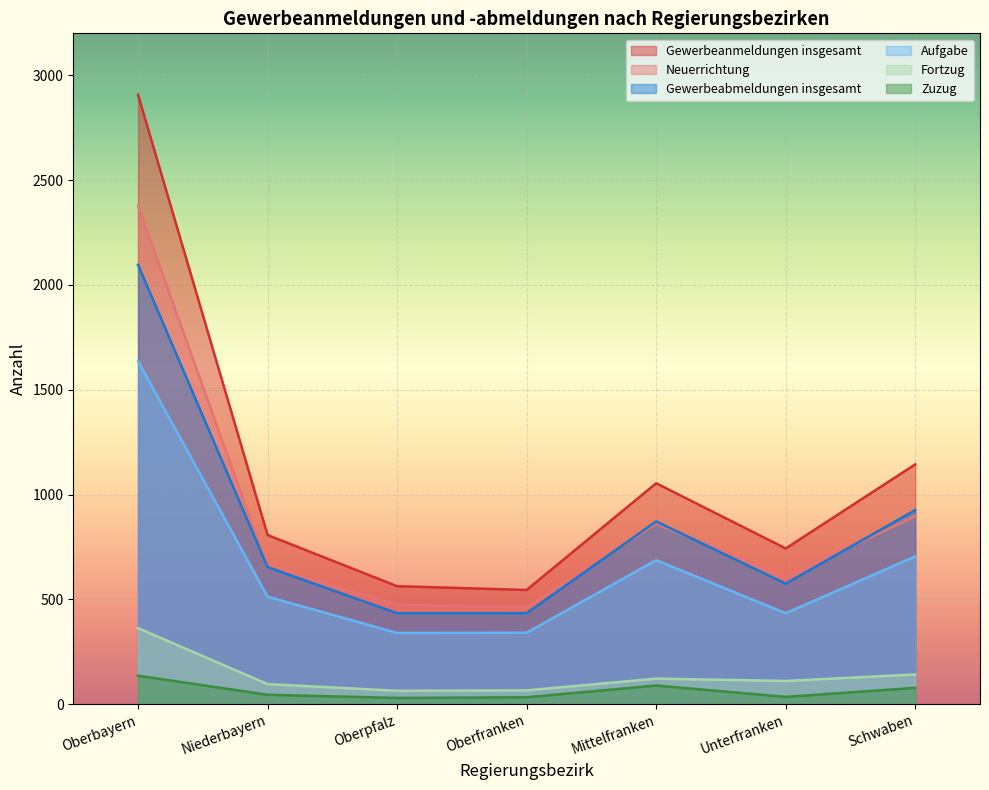

How many lines are shown in the chart?

6